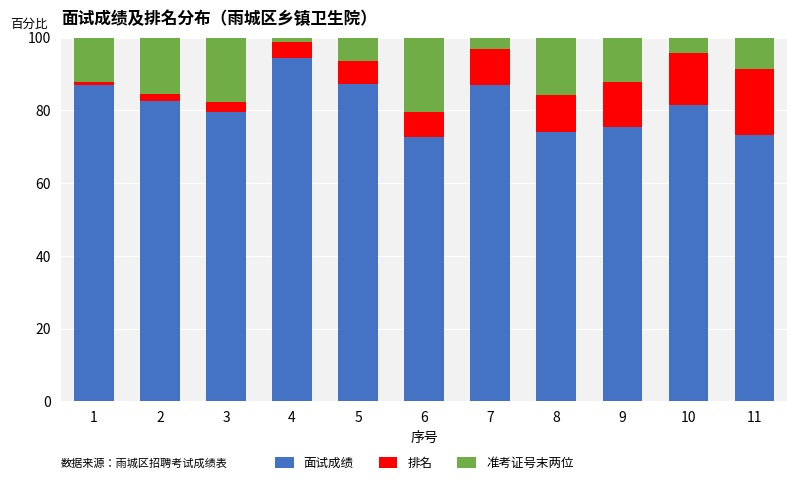

True or false: 面试成绩 has a value of 20.5 at 3.

False